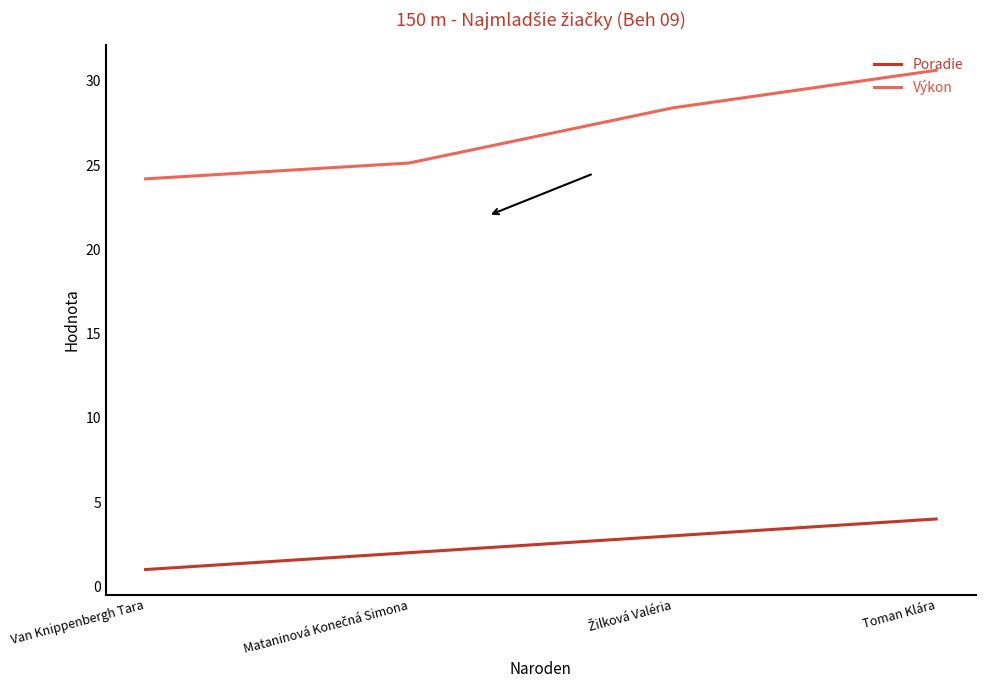

Is it true that Výkon equals 24.2 at Van Knippenbergh Tara?

True